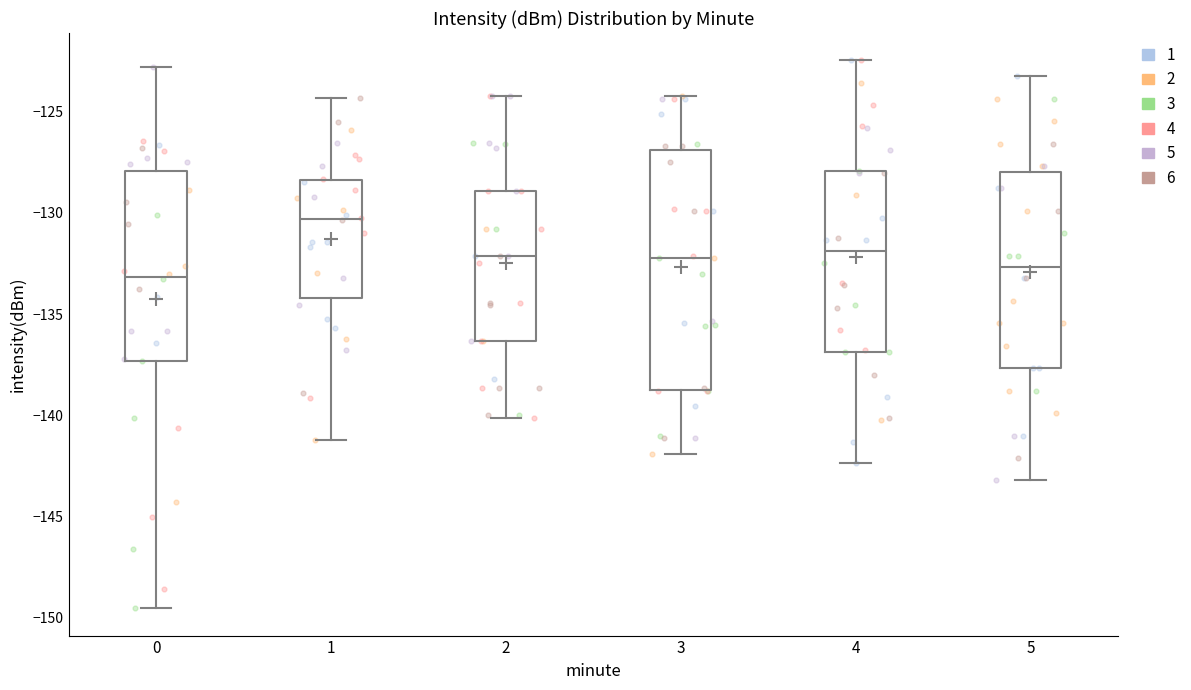

Which box has the highest median line?

1